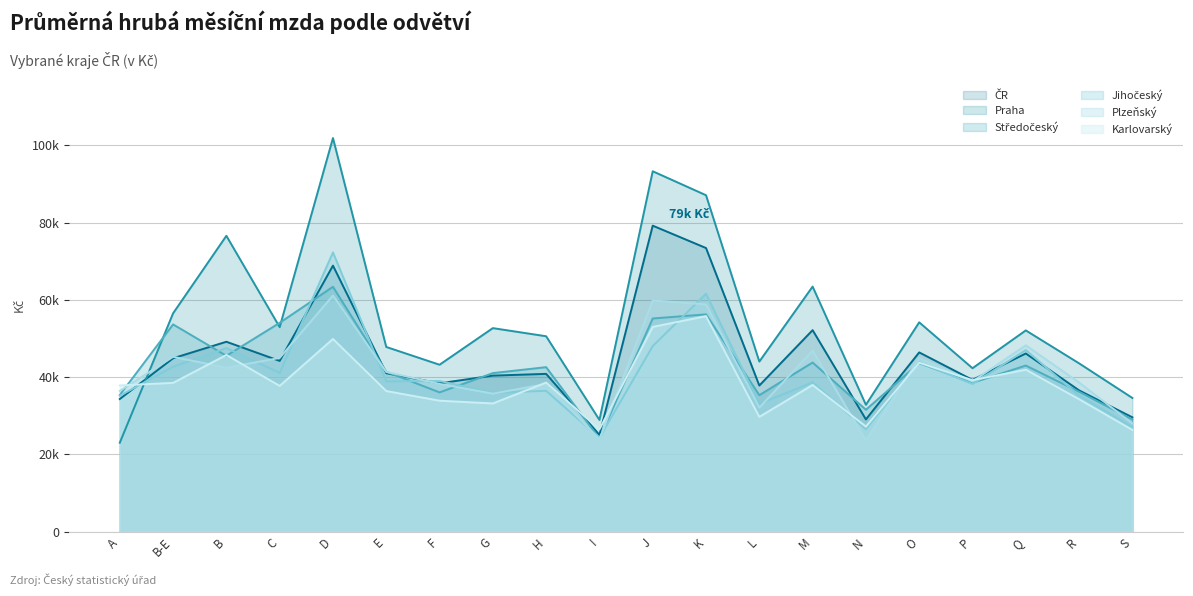

How many data points in Plzeňský are above 41344?

9